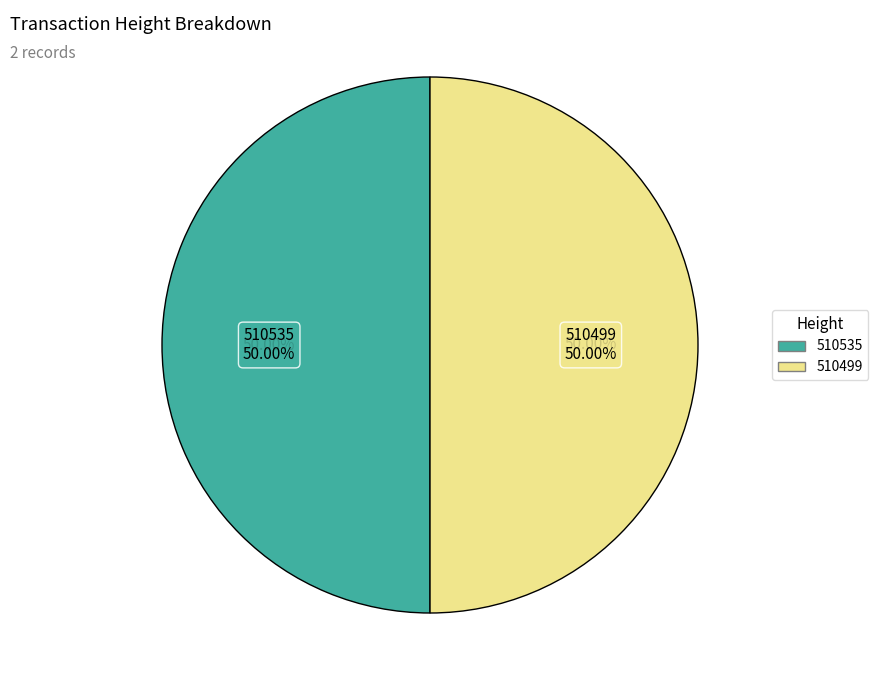

Count the number of slices in the pie.

2